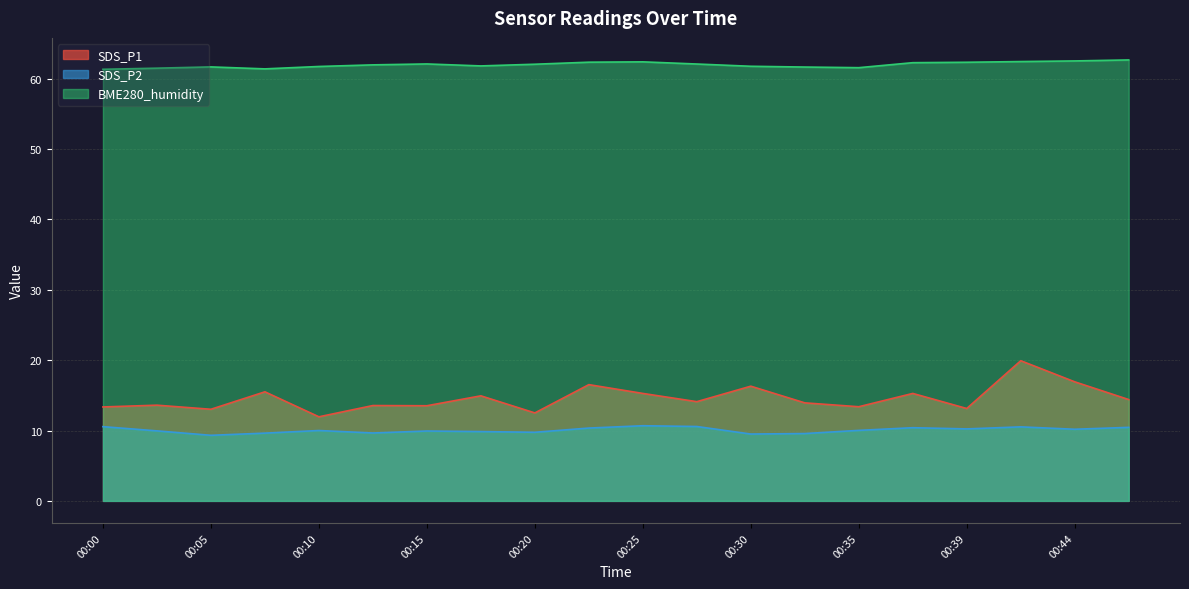

How many interior local valleys does the SDS_P1 series have?

7